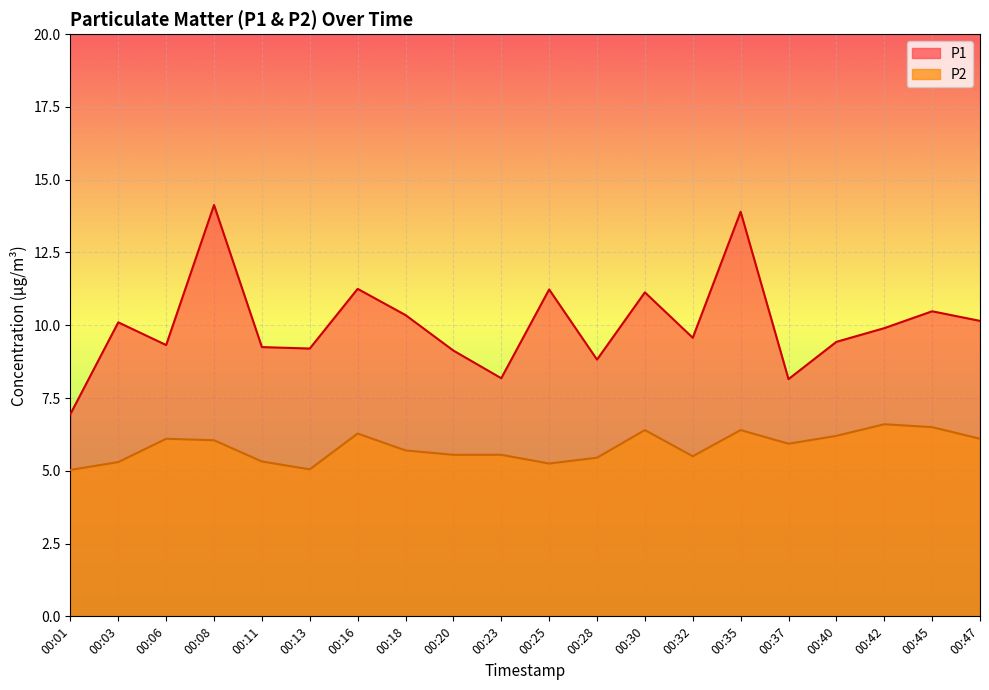

Between 00:01 and 00:32, which is larger?

00:32